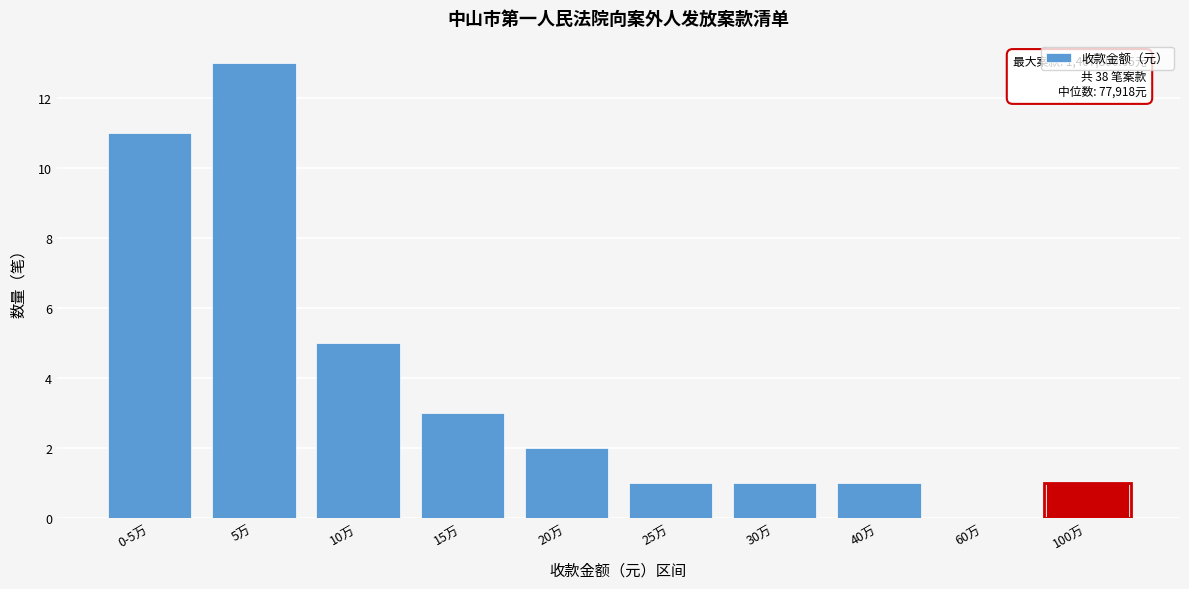

Reading left to right, what are all the values shown in this chart?

0-5万=11	5万=13	10万=5	15万=3	20万=2	25万=1	30万=1	40万=1	60万=0	100万=1